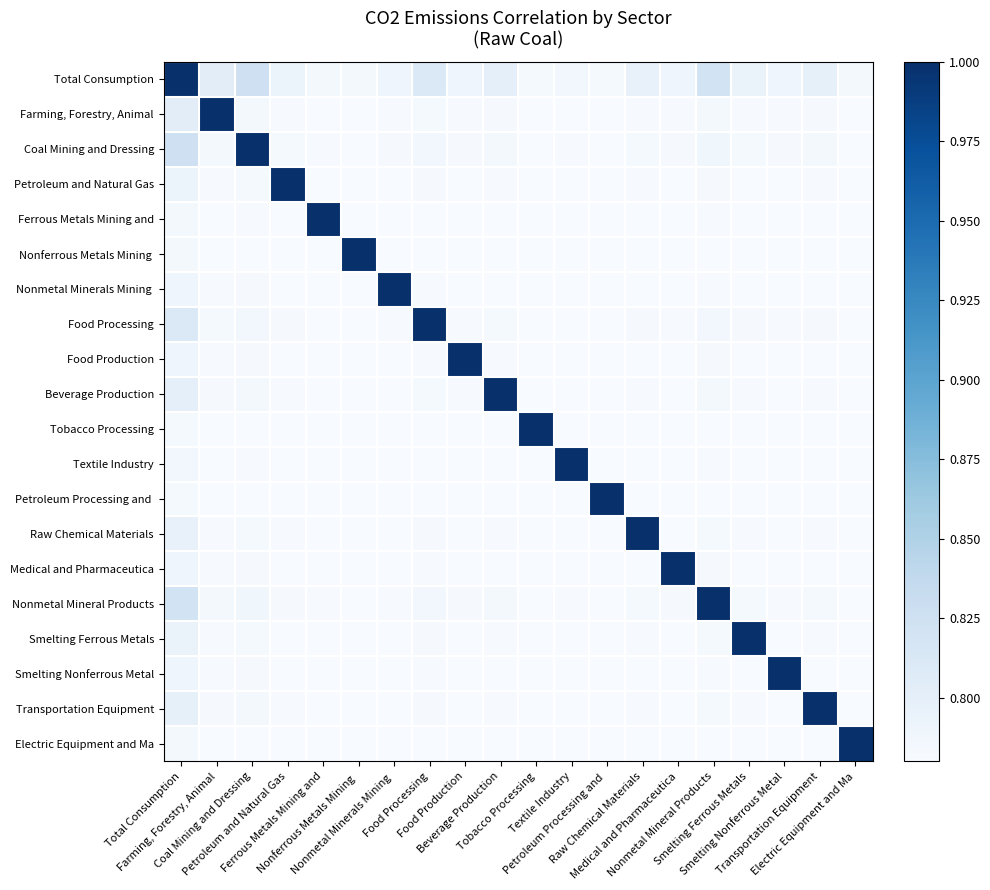

What is the spread (max minus min) of values at Tobacco Processing?

0.2